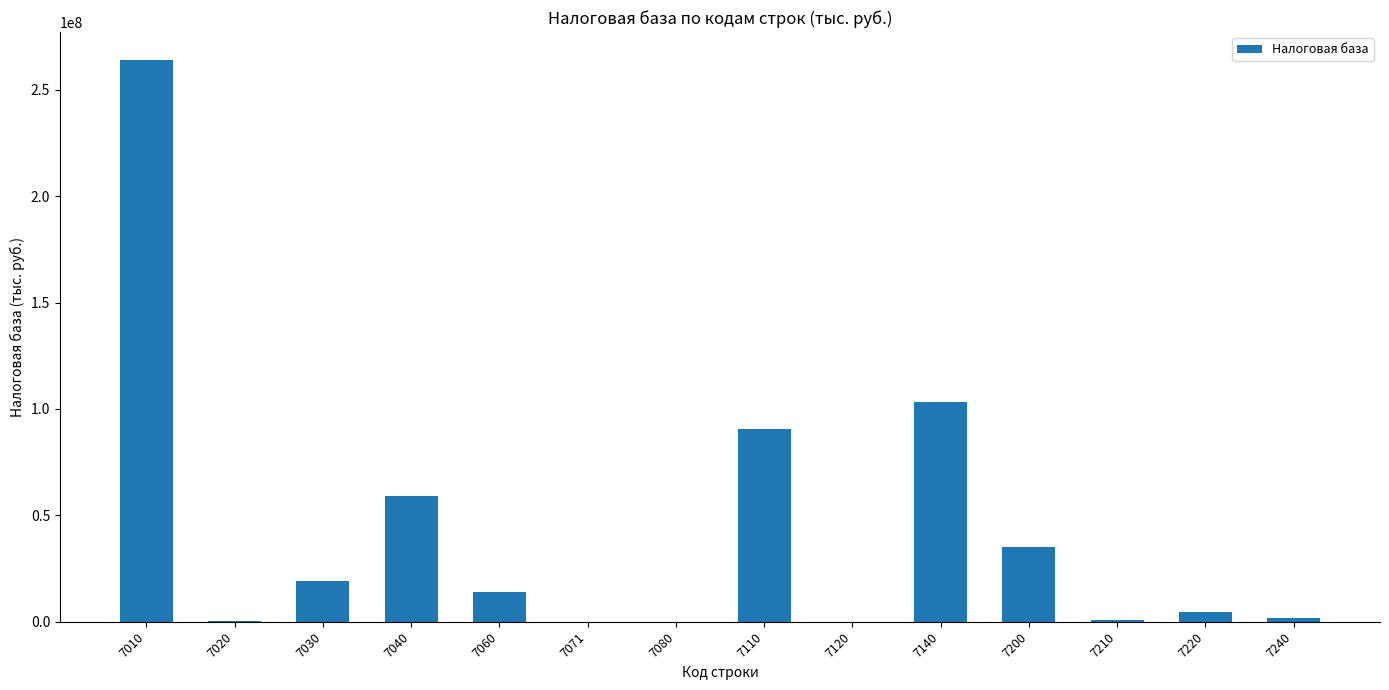

What is the greatest value displayed?

263878446